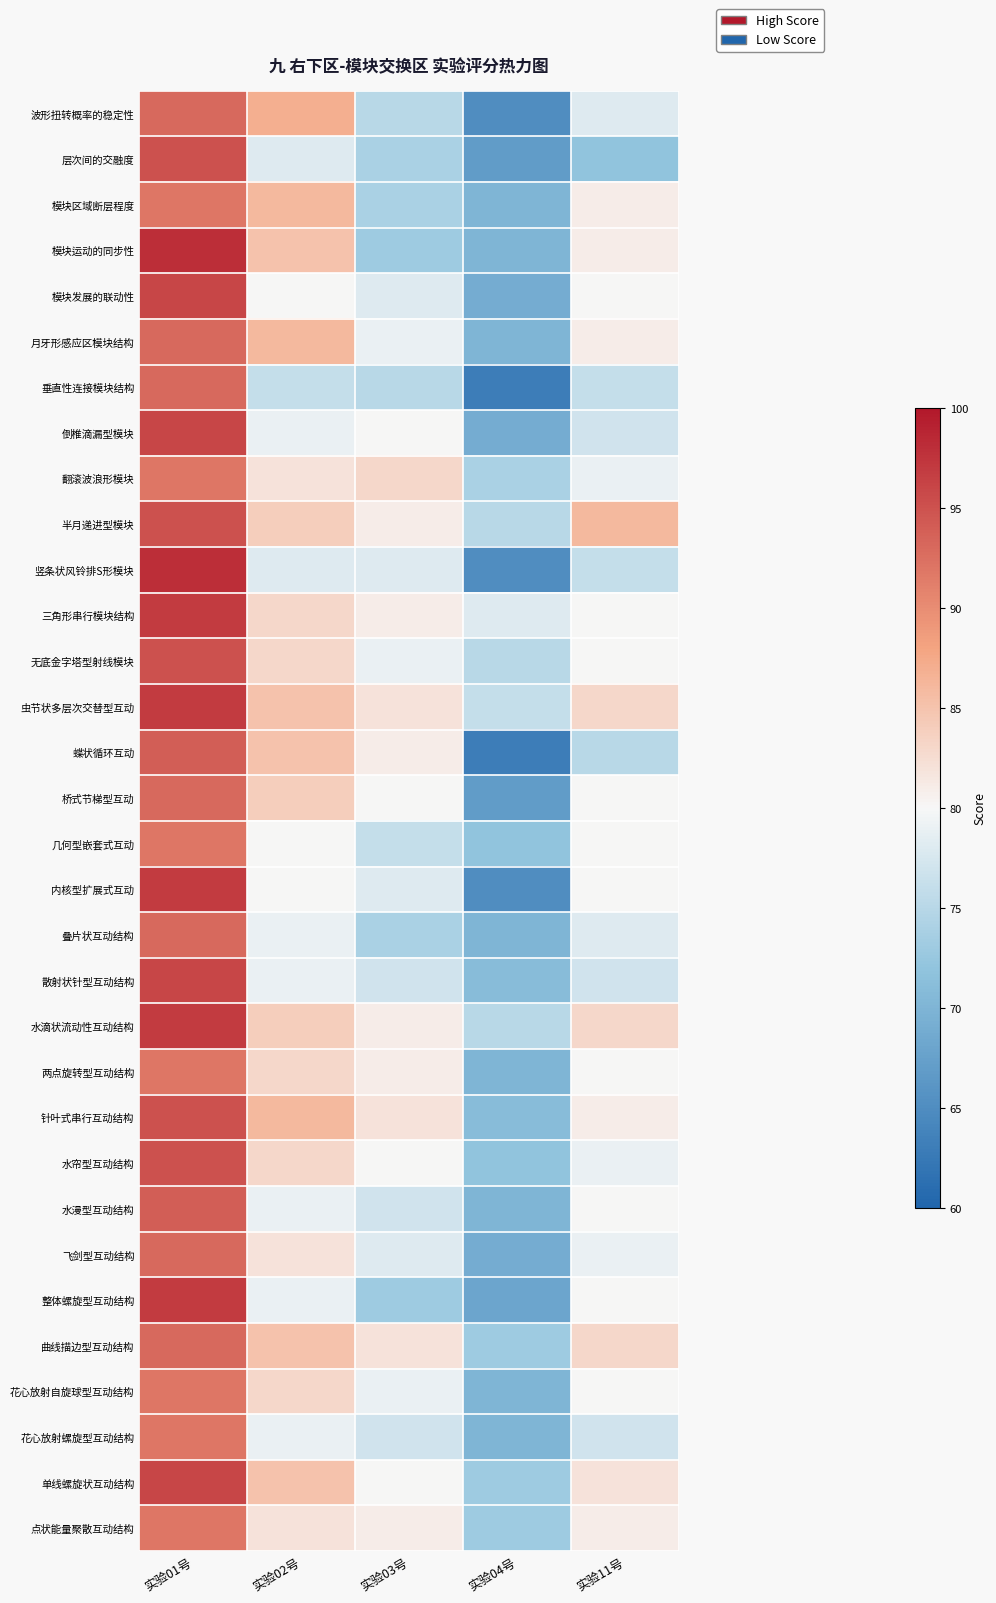

What is the spread (max minus min) of values at 实验03号?

0.5